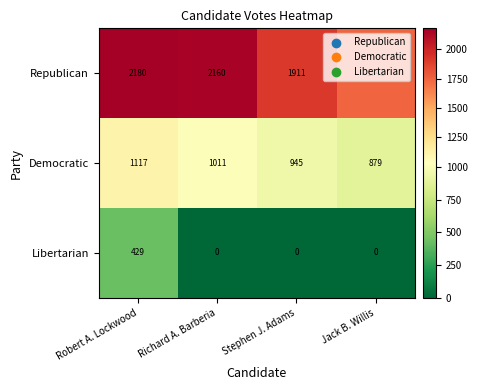

Which series has the largest range (max minus min)?

Republican